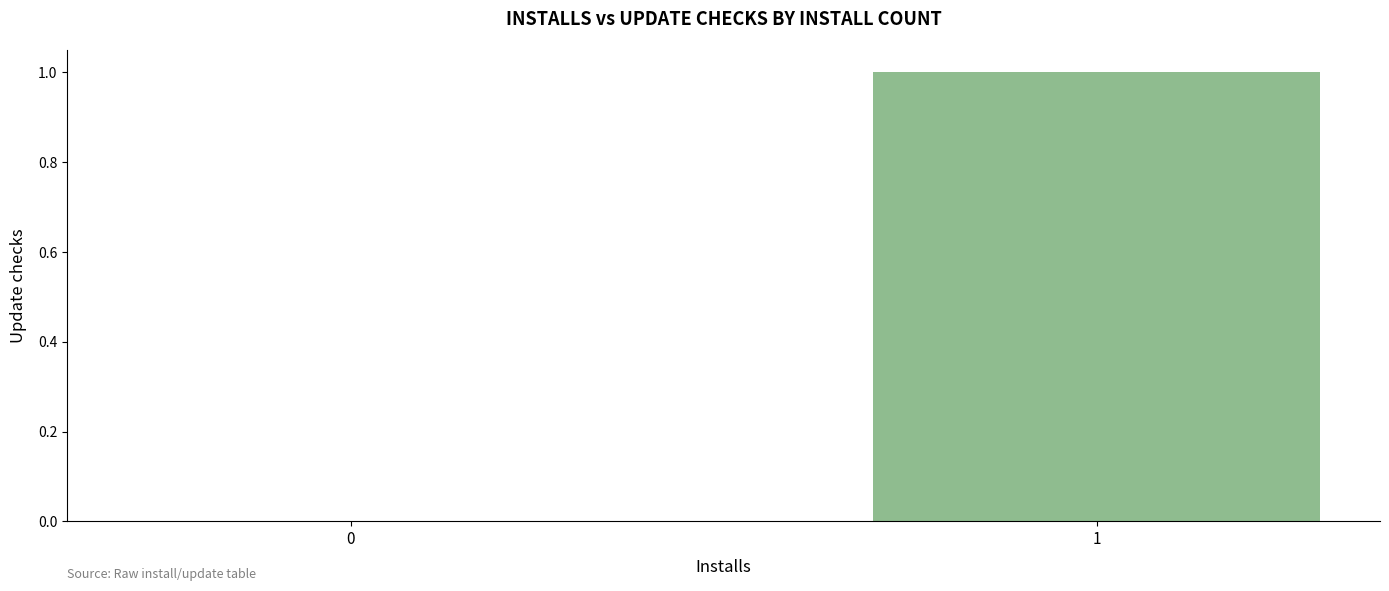

What is the sum of the values at 1 and 0?

1